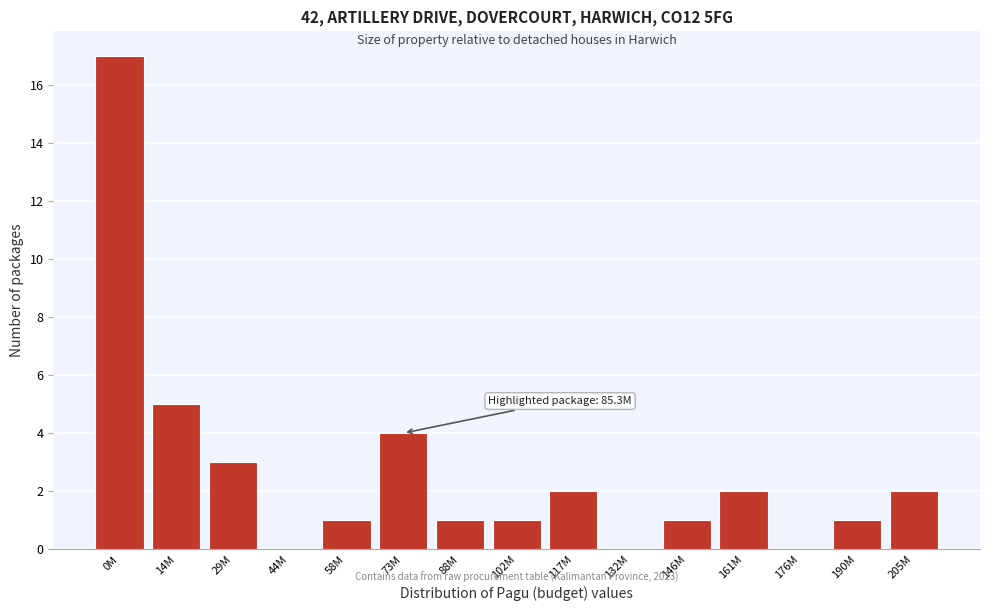

Reading left to right, transcribe all the data shown in this chart.

0M=17	14M=5	29M=3	44M=0	58M=1	73M=4	88M=1	102M=1	117M=2	132M=0	146M=1	161M=2	176M=0	190M=1	205M=2